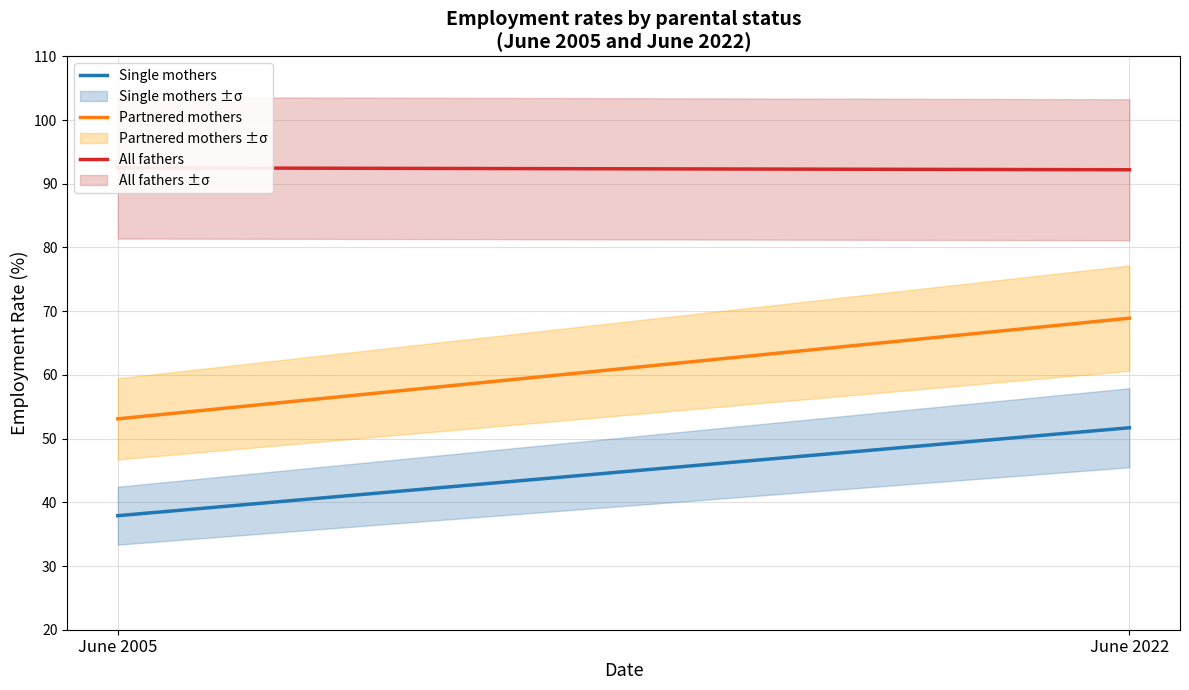

Does the chart display data point markers on the line(s)?

No